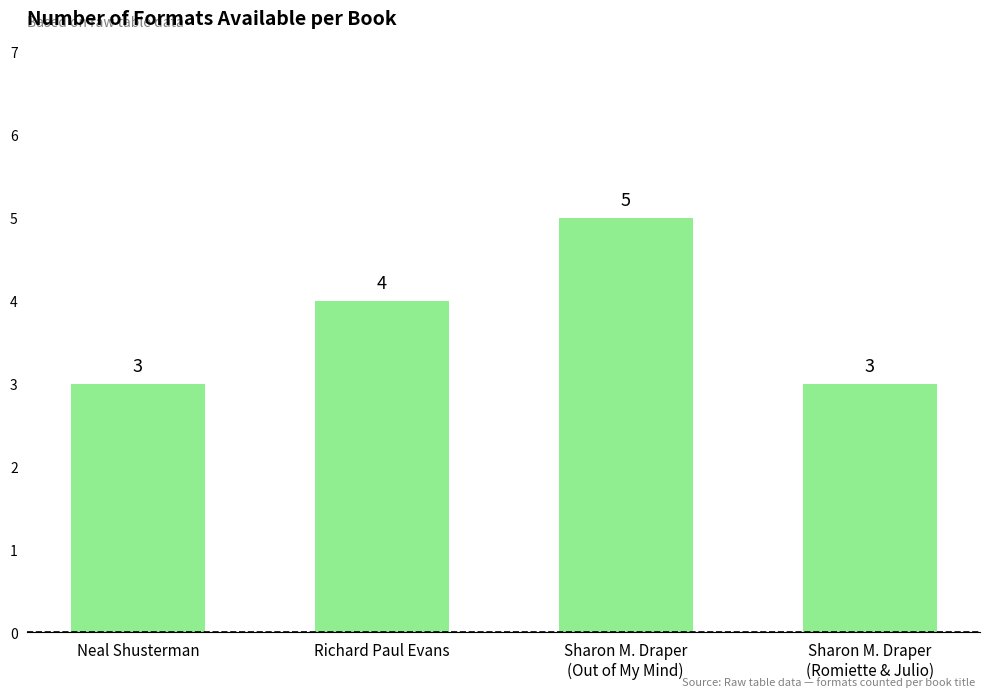

Where is the data nearest to the value 4?

Richard Paul Evans